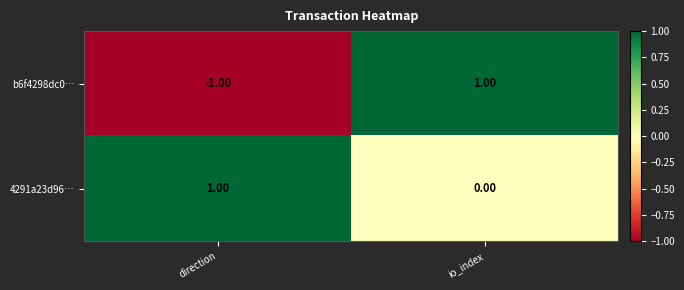

Which series has the largest total across all categories?

4291a23d96…